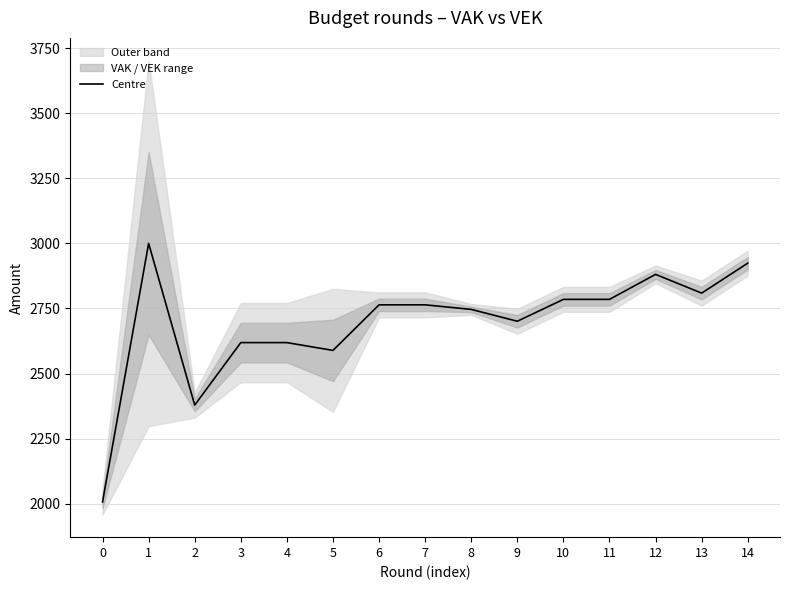

What is the difference between the values at 0 and 8?

739.5